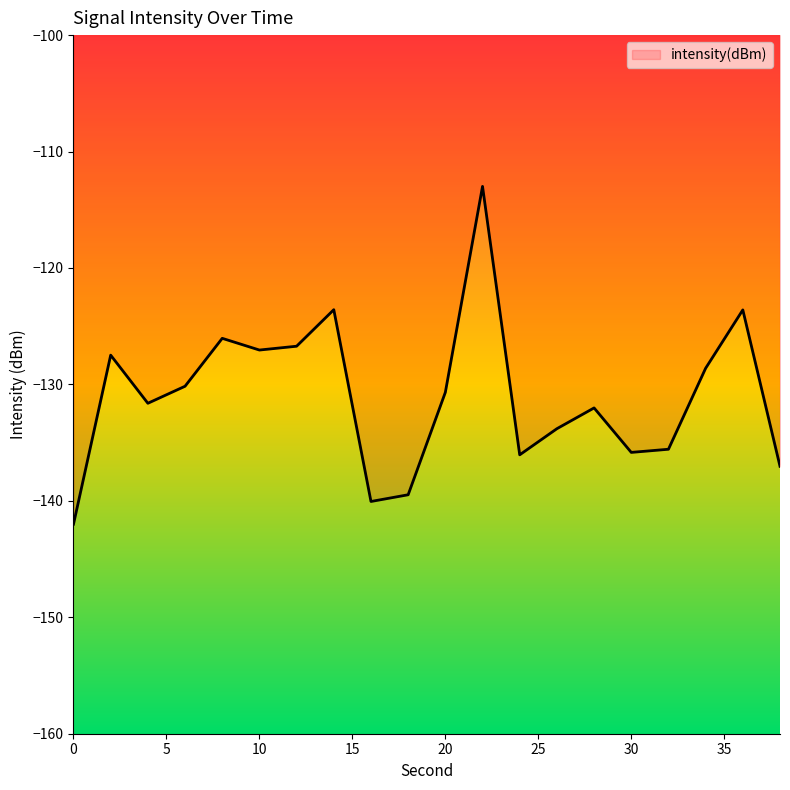

What is the maximum value shown in the chart?

-113.0